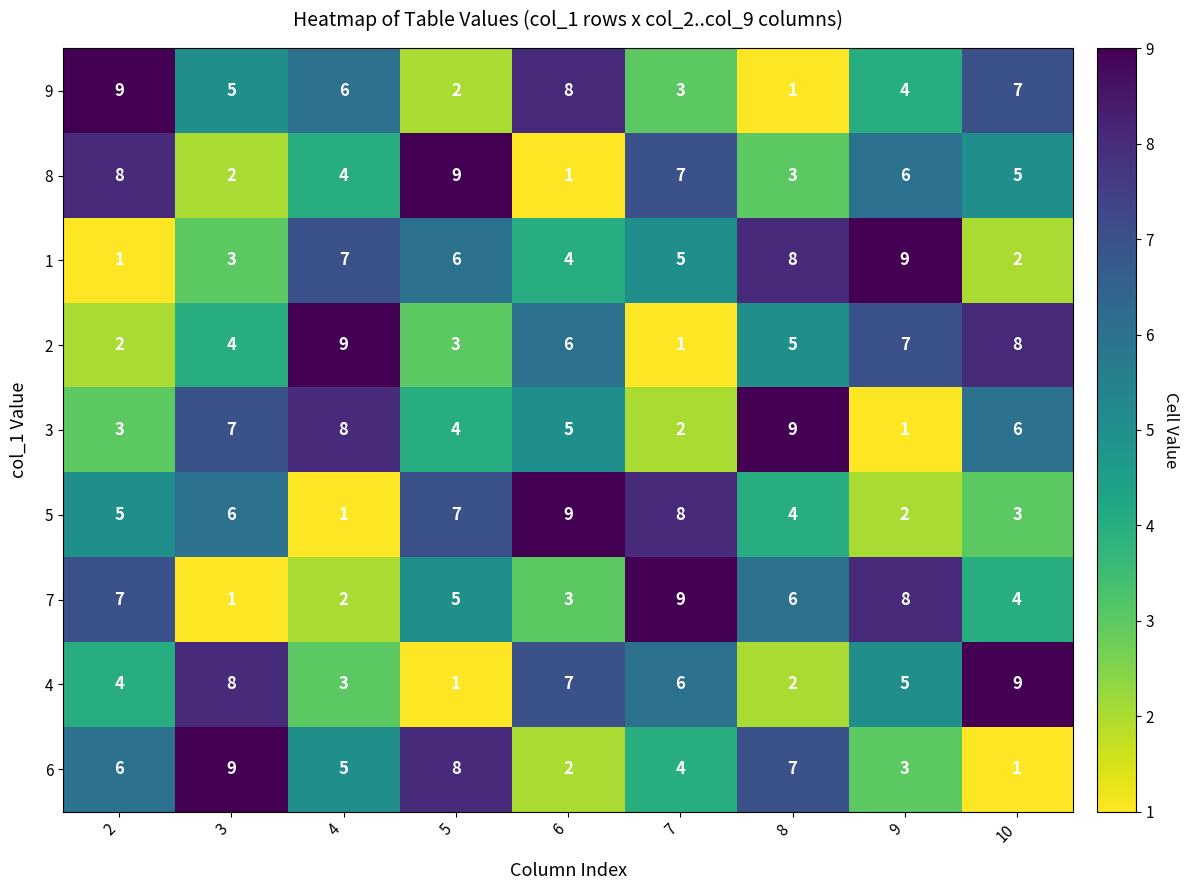

What is the smallest value displayed?

1